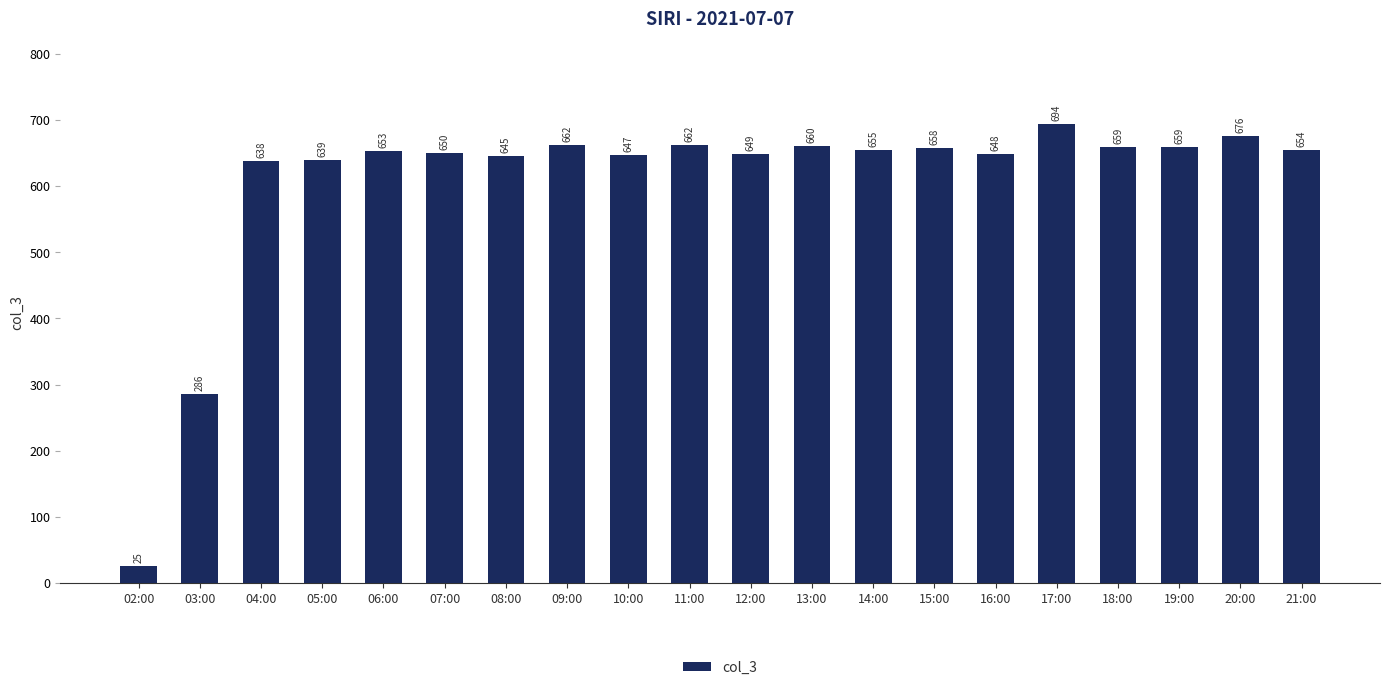

At which label is the value closest to 359?

03:00